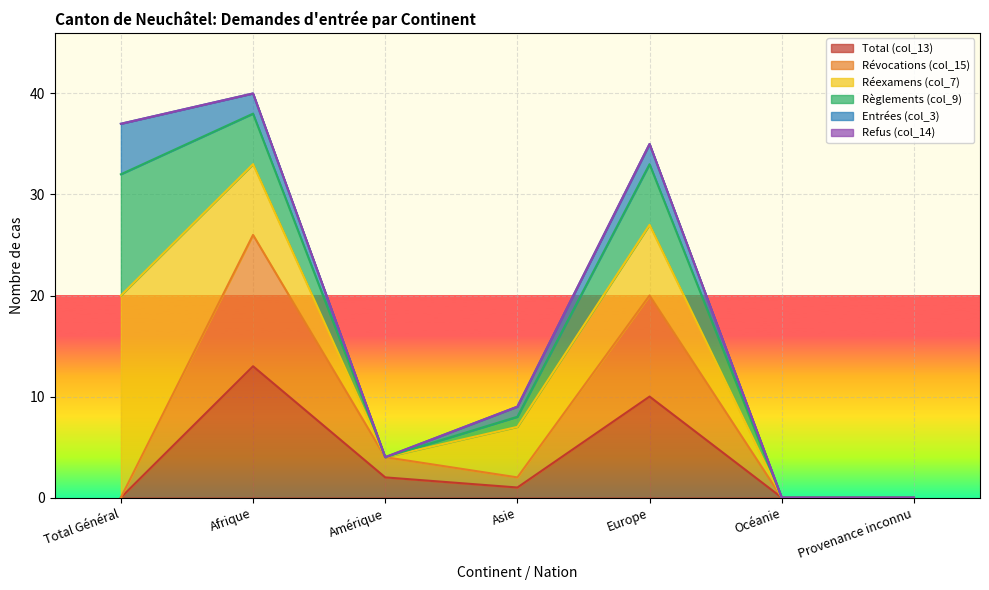

Where is the first local minimum for Total (col_13)?

Asie